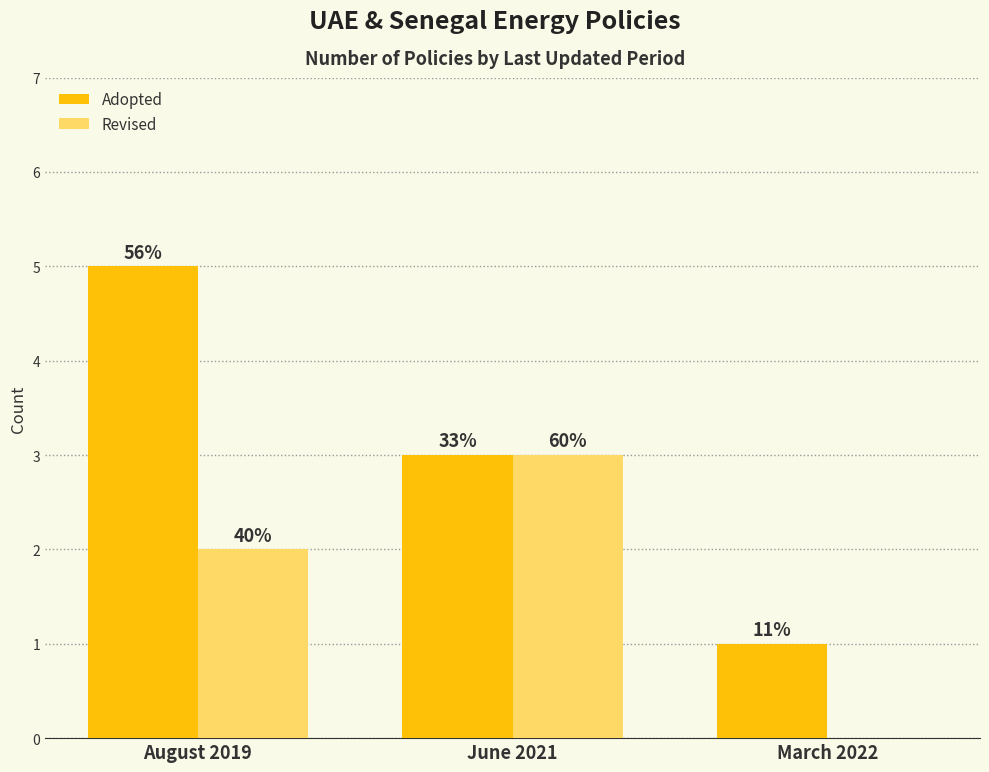

Does the chart contain stacked bars?

No